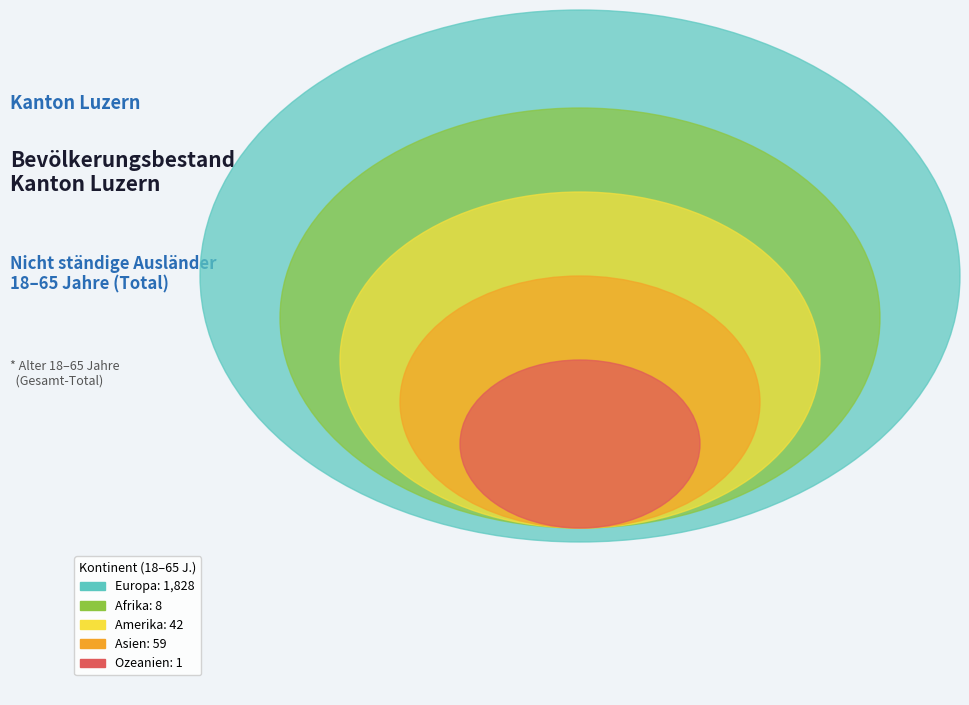

What is the change in value from Afrika to Asien?

+51